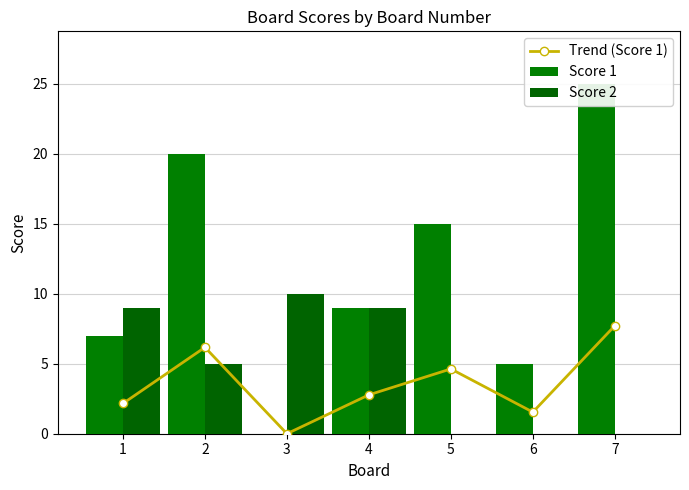

At which category does the chart reach its peak across all series?

7